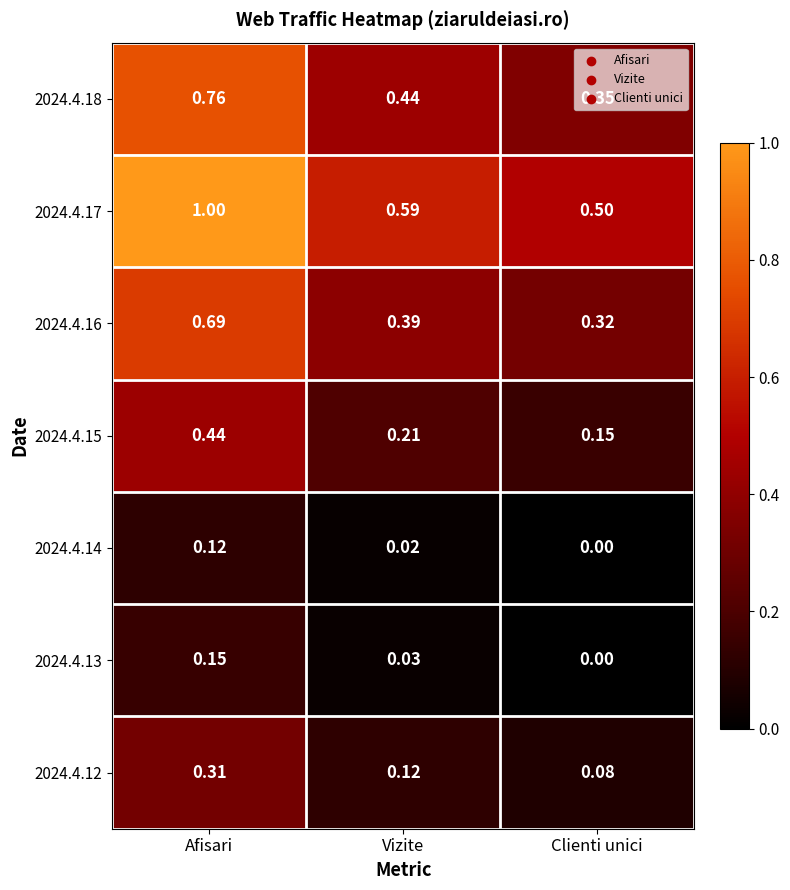

Where is 2024.4.12 nearest to the value 0?

Clienti unici